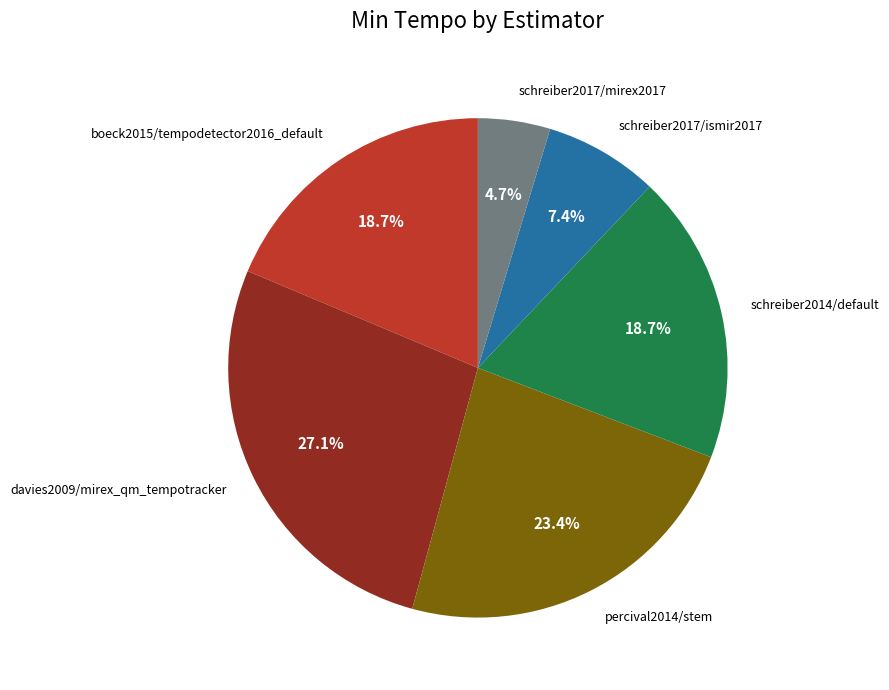

Do schreiber2014/default and schreiber2017/ismir2017 together represent more than half of the pie?

No